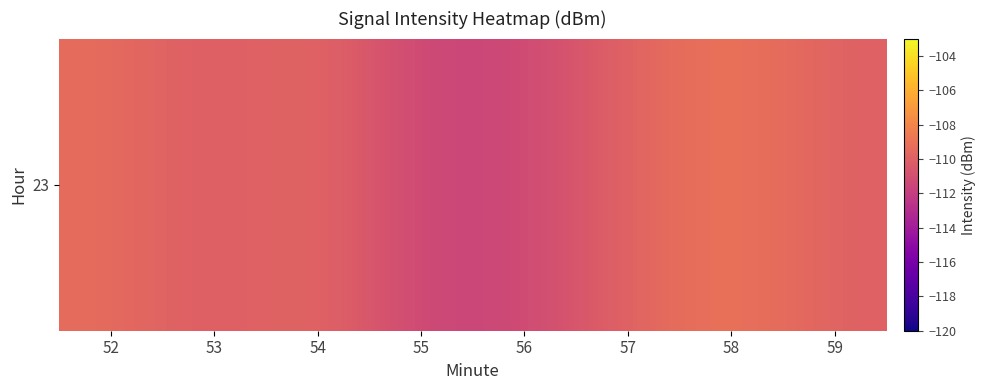

What is the average value?

-110.1